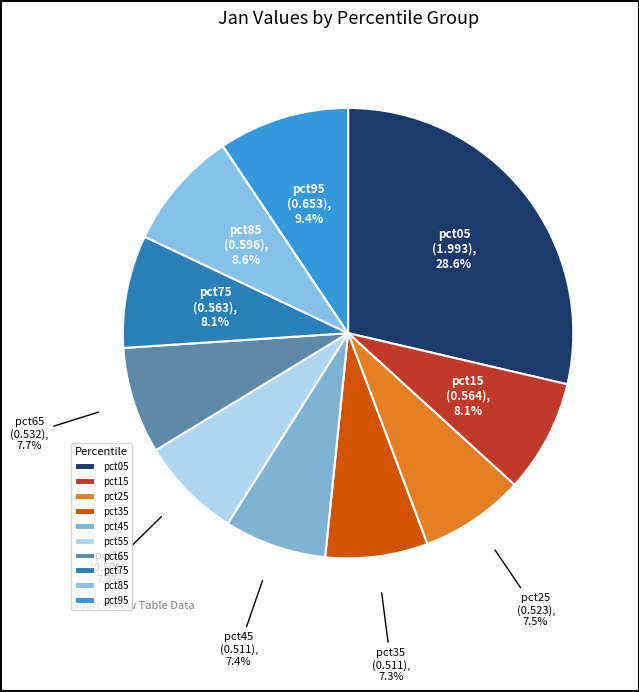

What portion of the pie excludes pct85?

91.4%